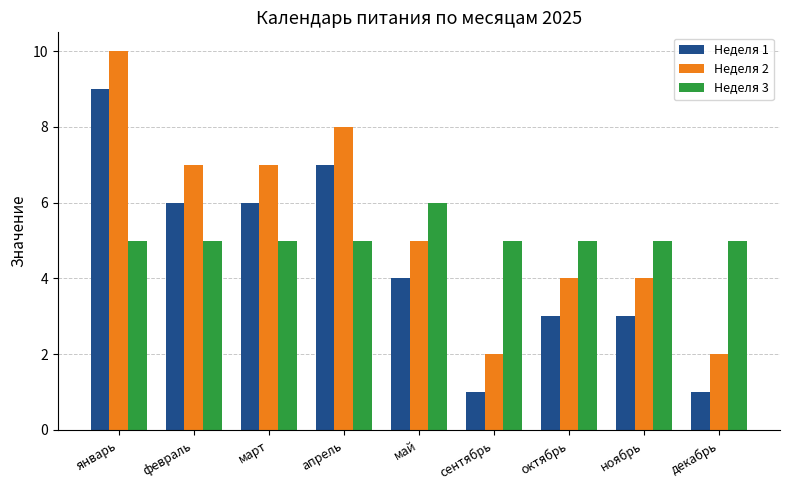

Reading left to right, what are all the values shown in this chart?

Неделя 1: 9	6	6	7	4	1	3	3	1
Неделя 2: 10	7	7	8	5	2	4	4	2
Неделя 3: 5	5	5	5	6	5	5	5	5